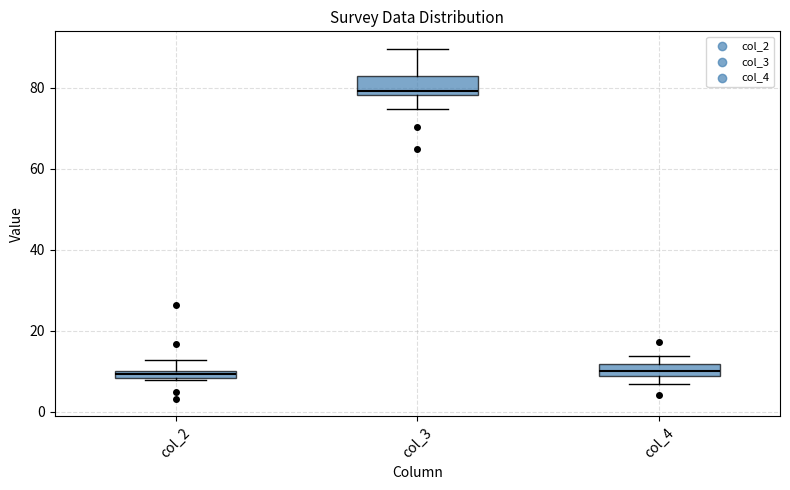

Where is the lower edge of the box for col_2 on the y-axis? The values are not printed on the chart, so give them approximately, as read against the axis.

8